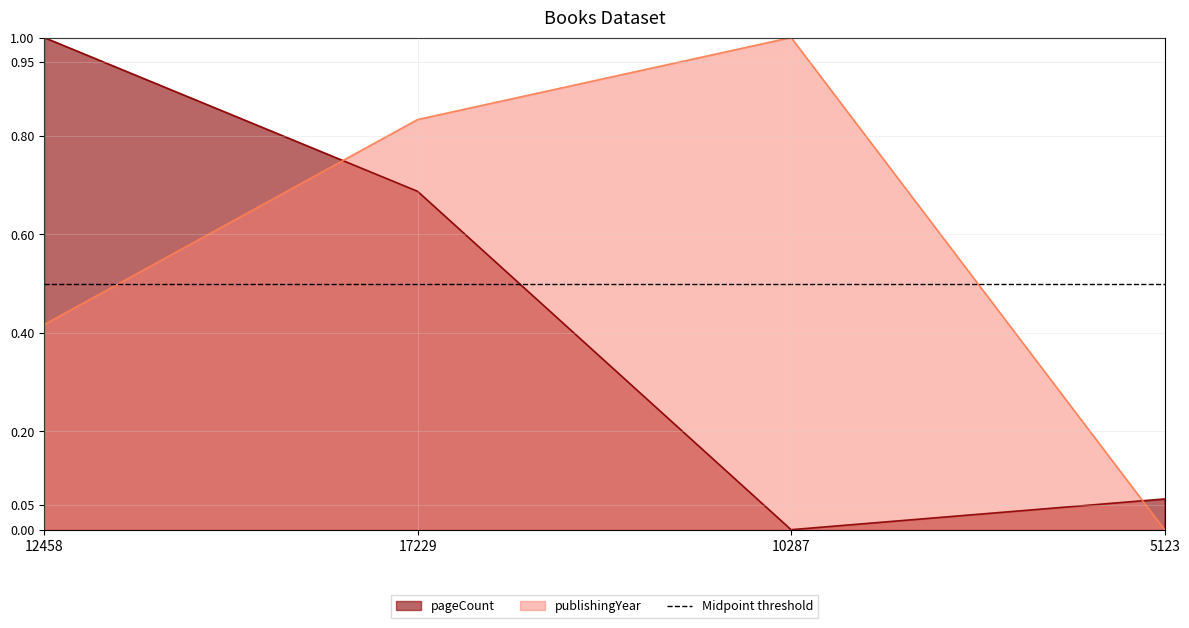

What is the sum of all pageCount values?

1.8